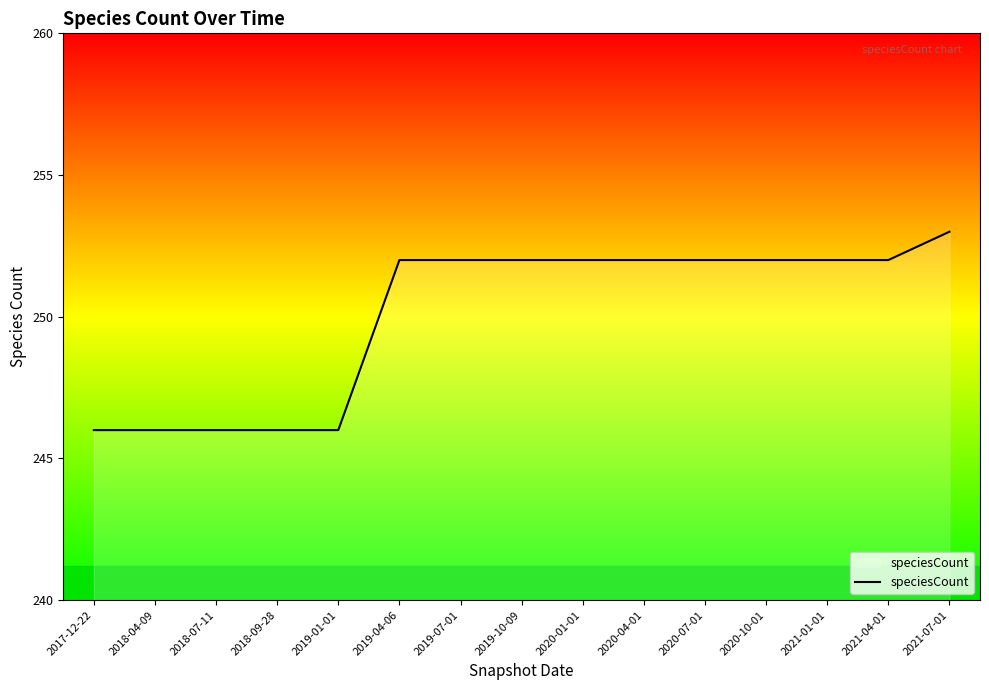

What is the maximum value shown in the chart?

253